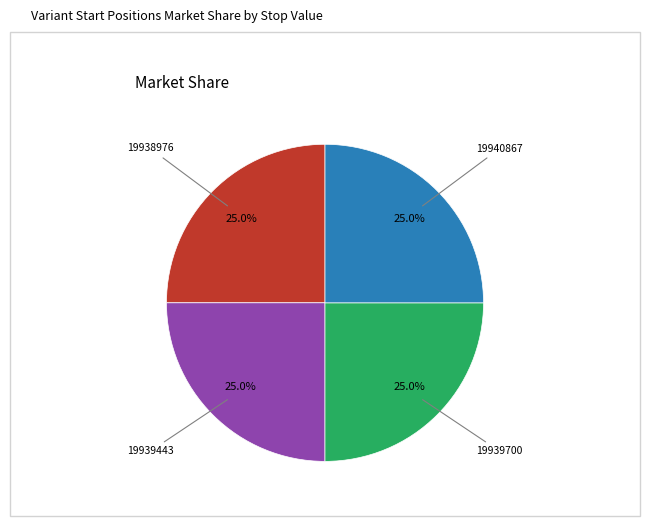

Does any single category account for the majority?

No